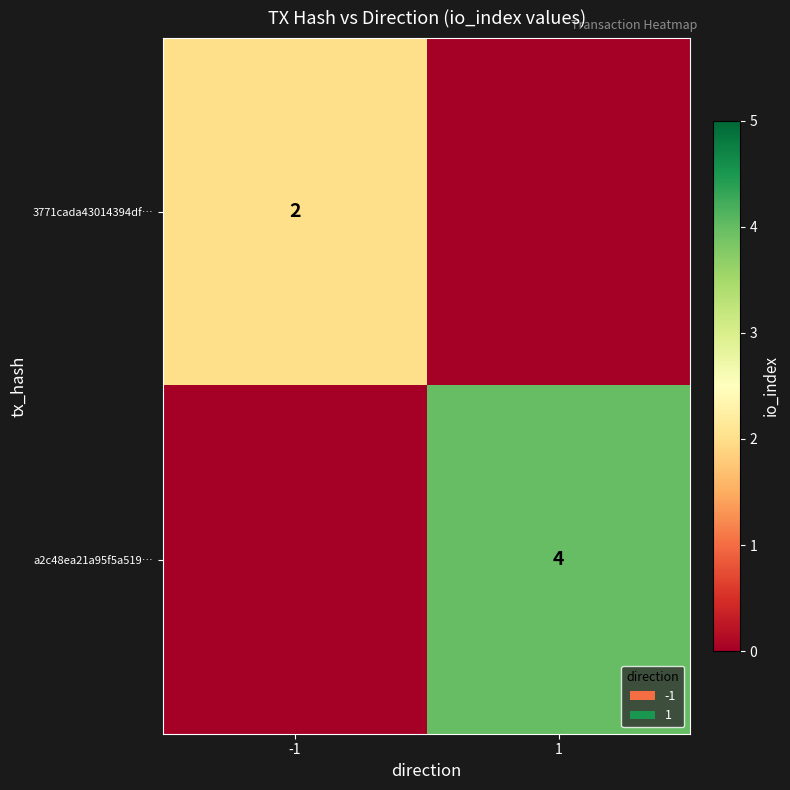

The a2c48ea21a95f5a519… series shows 2 at 1. True or false?

False